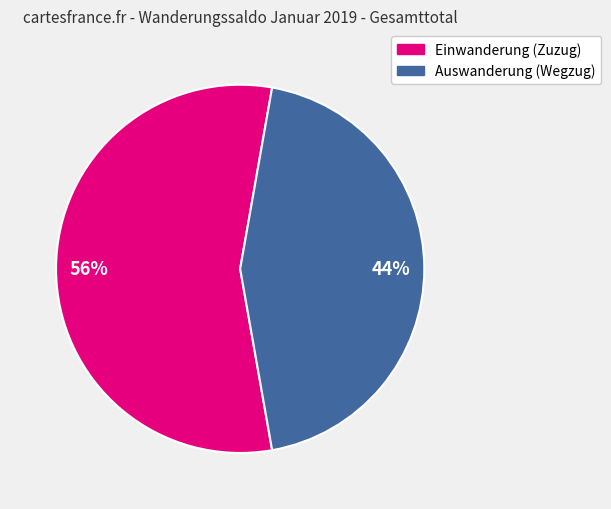

Do Auswanderung (Wegzug) and Einwanderung (Zuzug) together represent more than half of the pie?

Yes